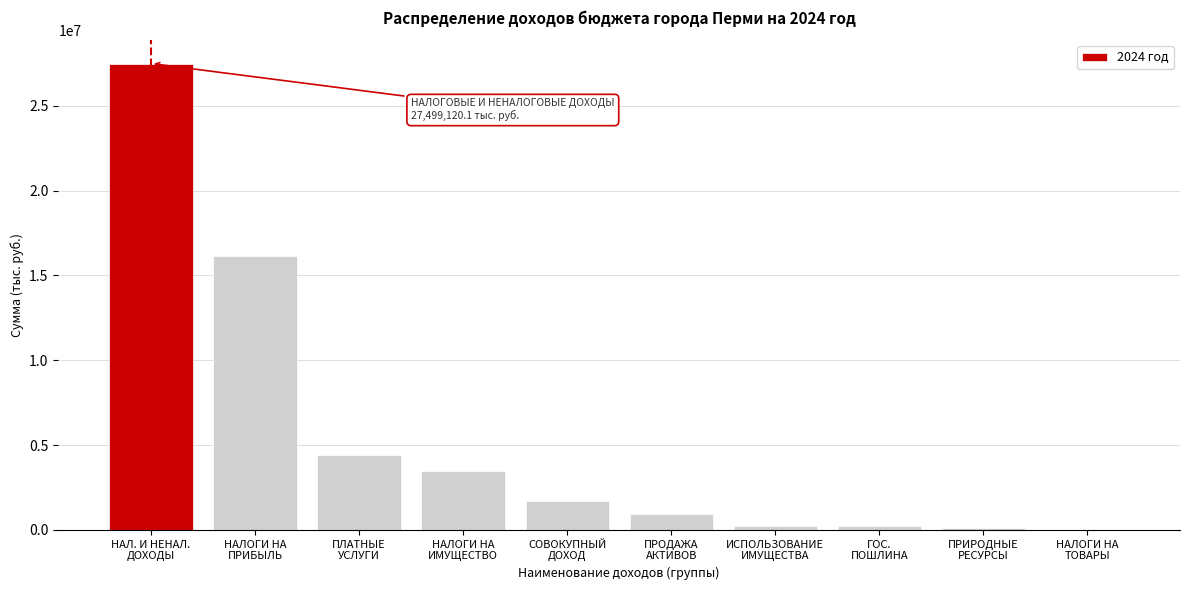

What is the maximum value shown in the chart?

27499120.1